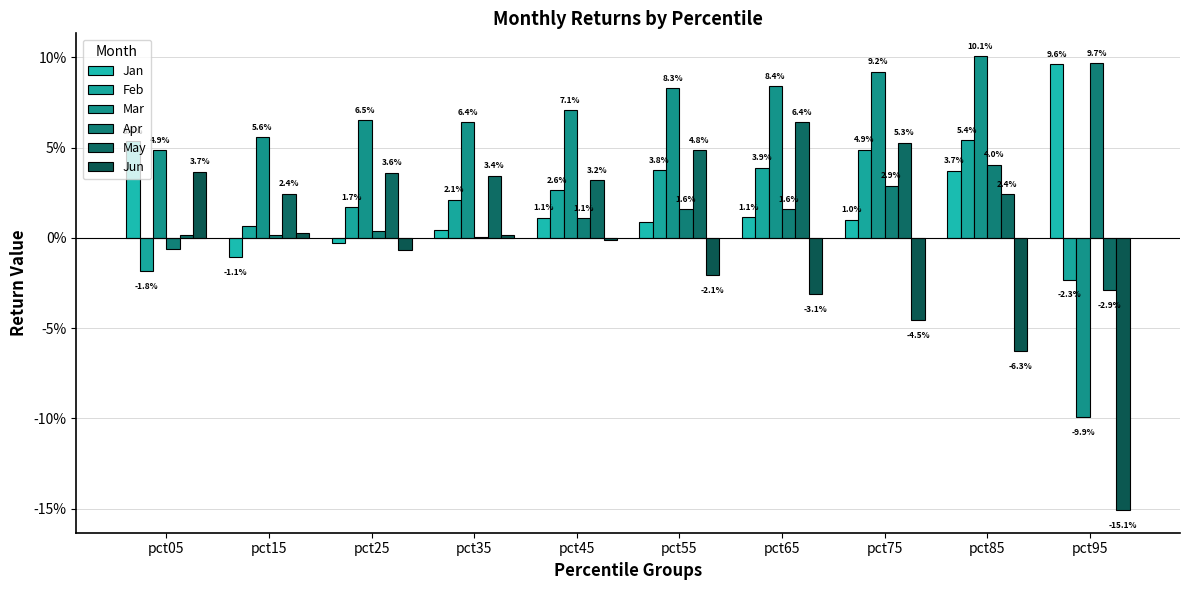

The Jan series shows 0.2 at pct95. True or false?

False